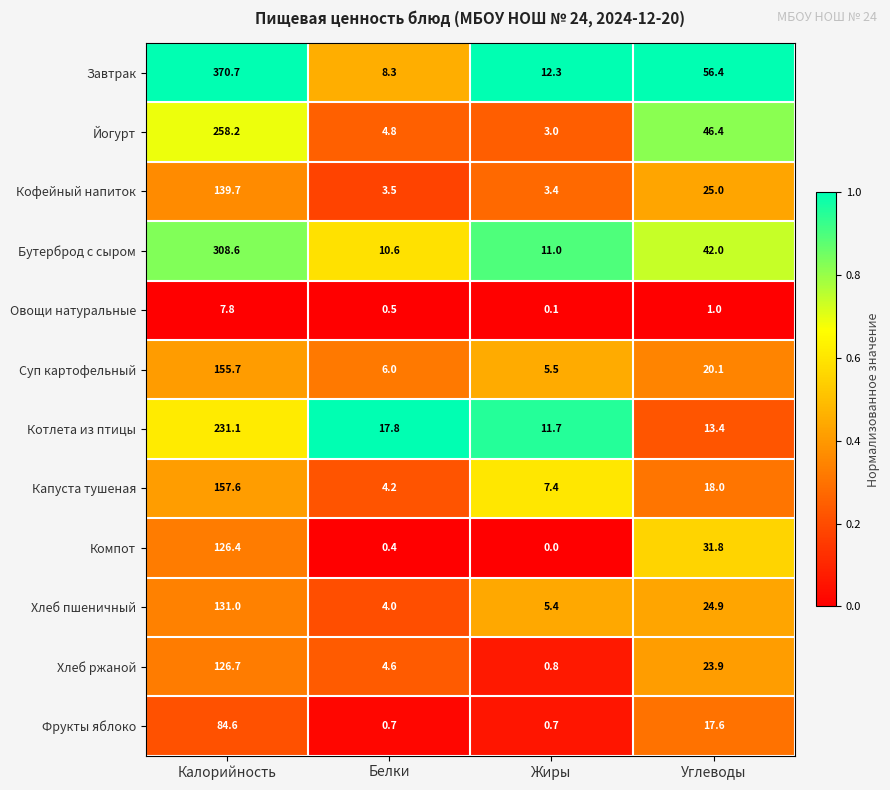

Is it true that Капуста тушеная equals 7.4 at Жиры?

True